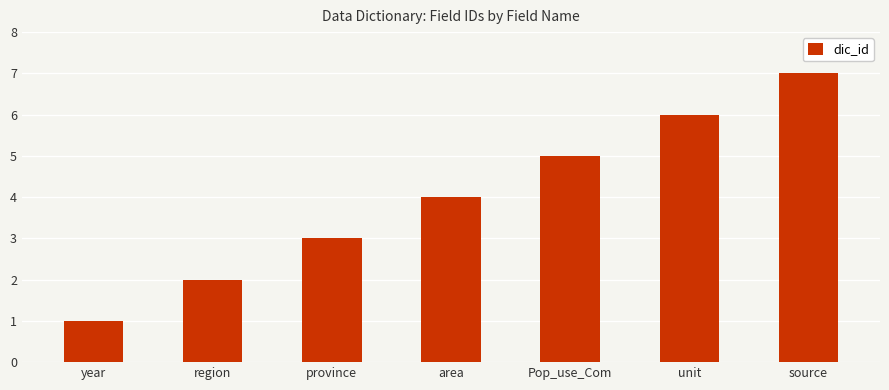

Reading left to right, what are all the values shown in this chart?

year=1	region=2	province=3	area=4	Pop_use_Com=5	unit=6	source=7